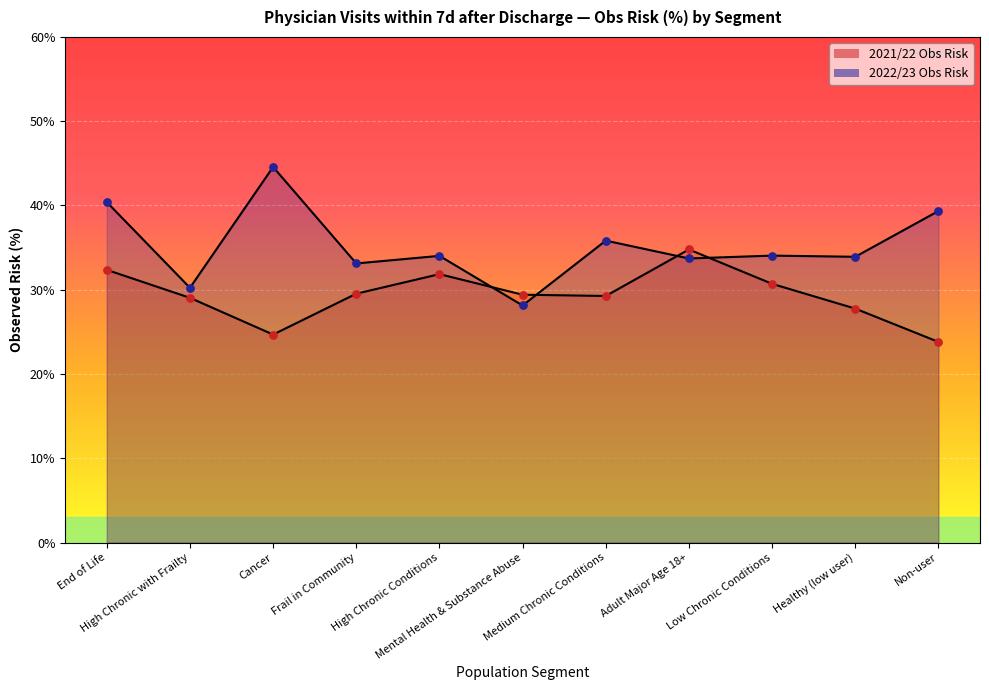

What are all the series names shown in the legend?

2021/22 Obs Risk, 2022/23 Obs Risk